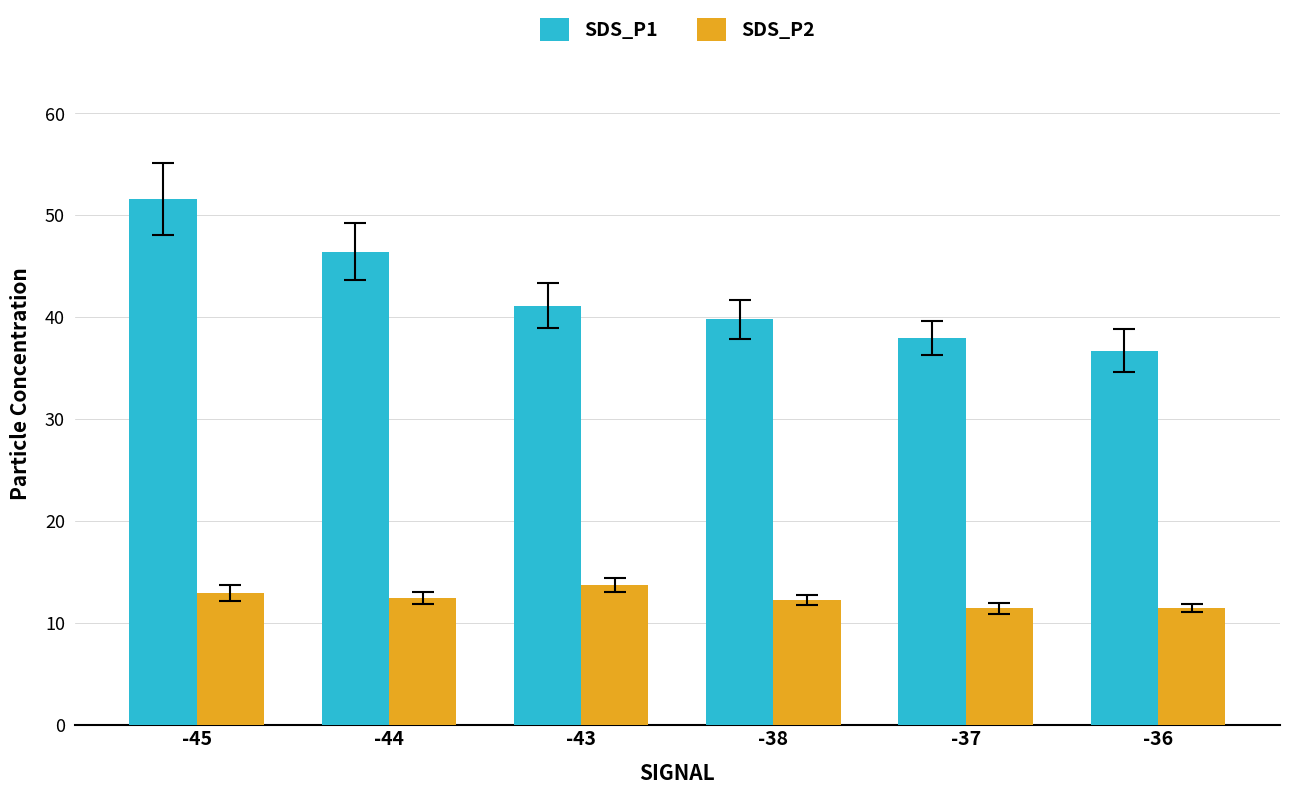

What is the approximate value of SDS_P2 at -45?

13.0